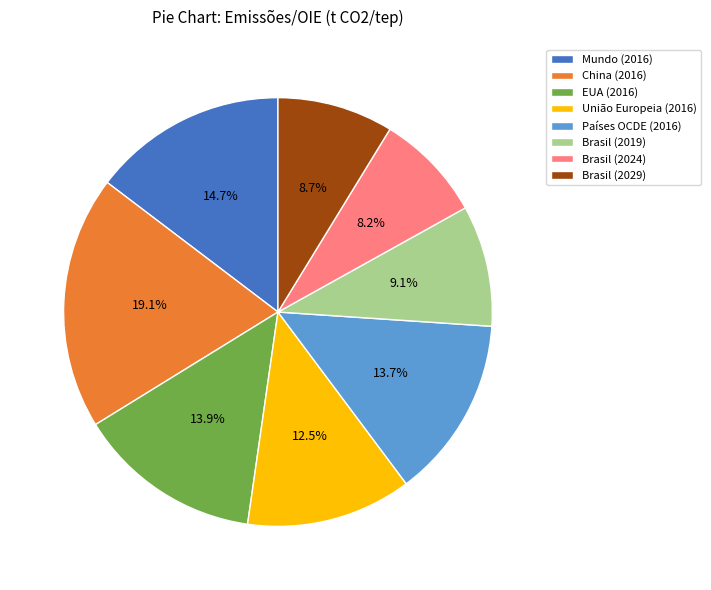

How many slices are in this pie chart?

8